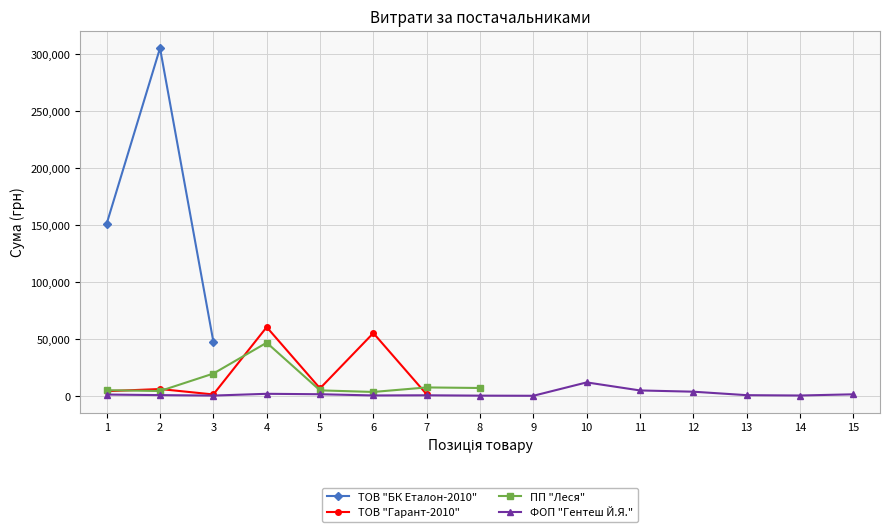

The ФОП "Гентеш Й.Я." series shows 679.1 at 14. True or false?

False